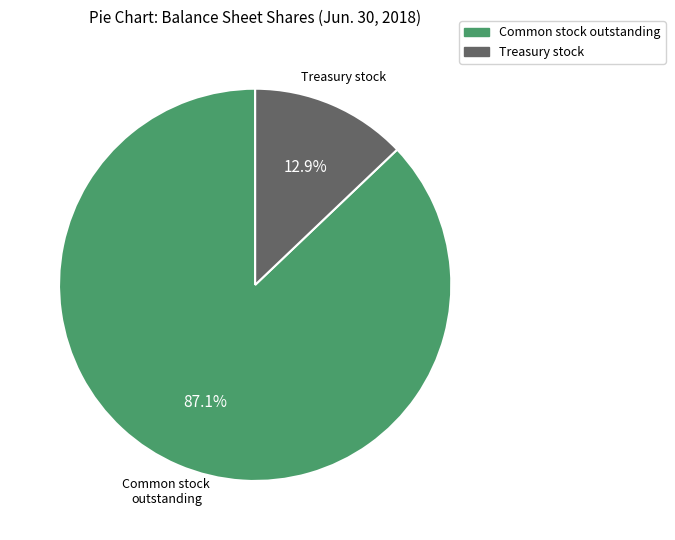

Is there any slice that represents more than half of the pie?

Yes